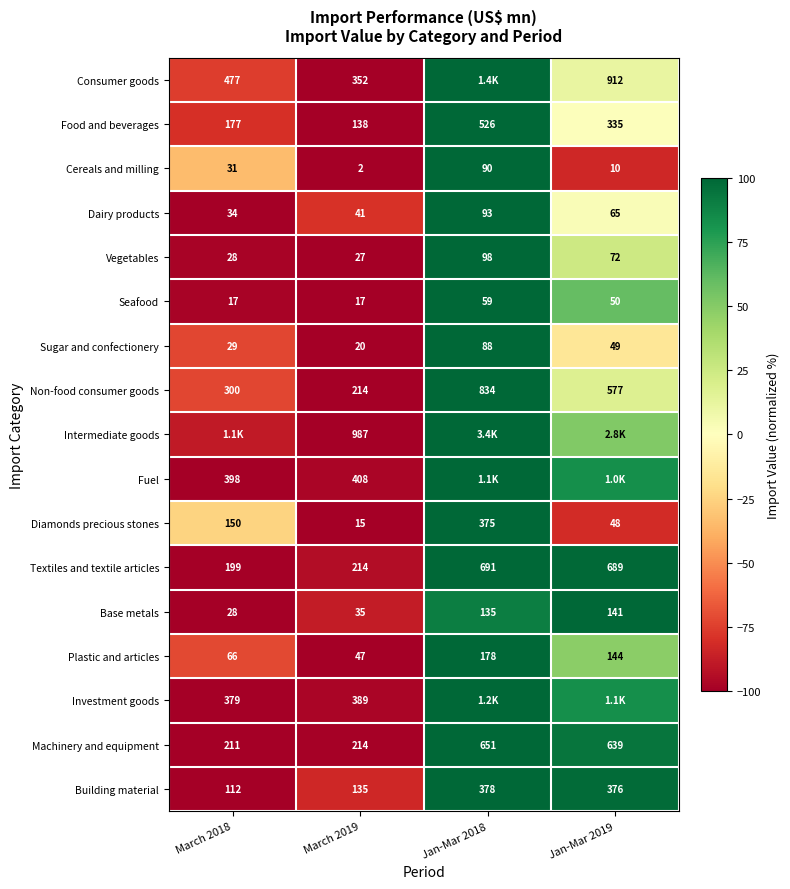

Which label corresponds to the smallest value in the chart?

March 2019